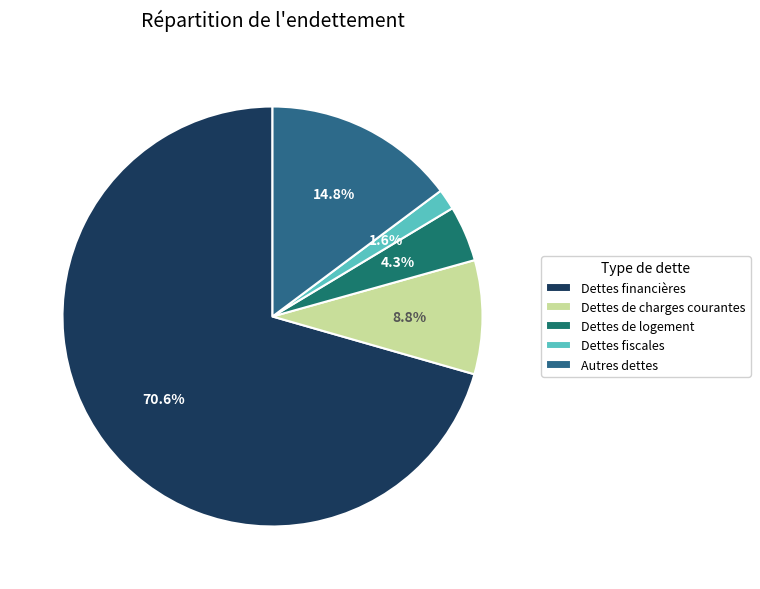

What percentage is NOT represented by Dettes de logement?

95.7%